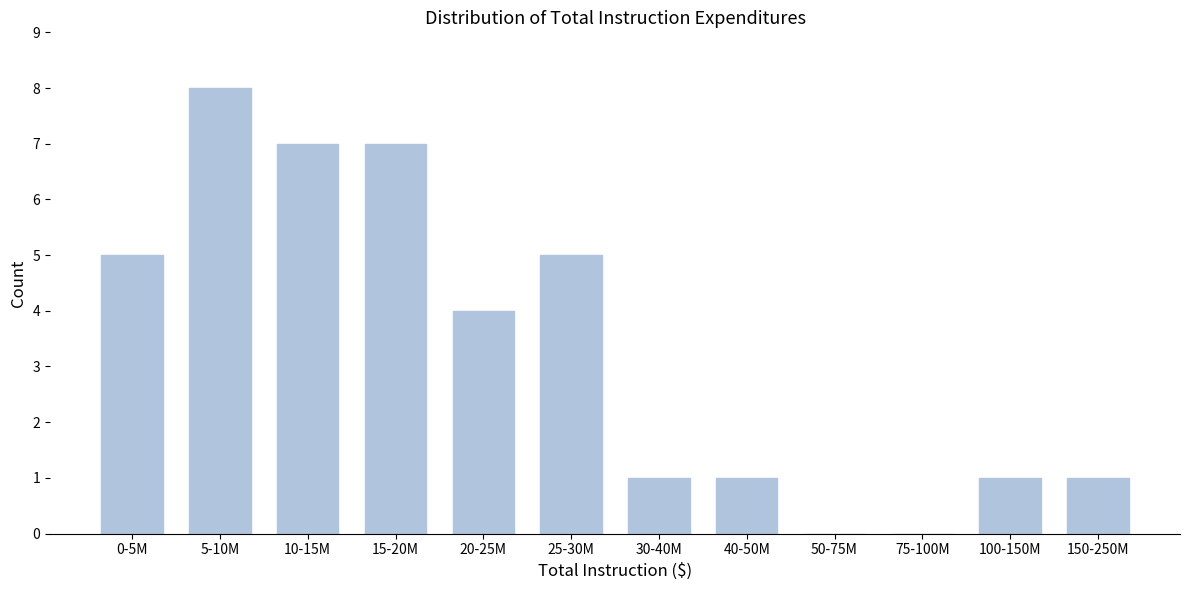

Reading right to left, extract all data points from this chart.

150-250M=1	100-150M=1	75-100M=0	50-75M=0	40-50M=1	30-40M=1	25-30M=5	20-25M=4	15-20M=7	10-15M=7	5-10M=8	0-5M=5